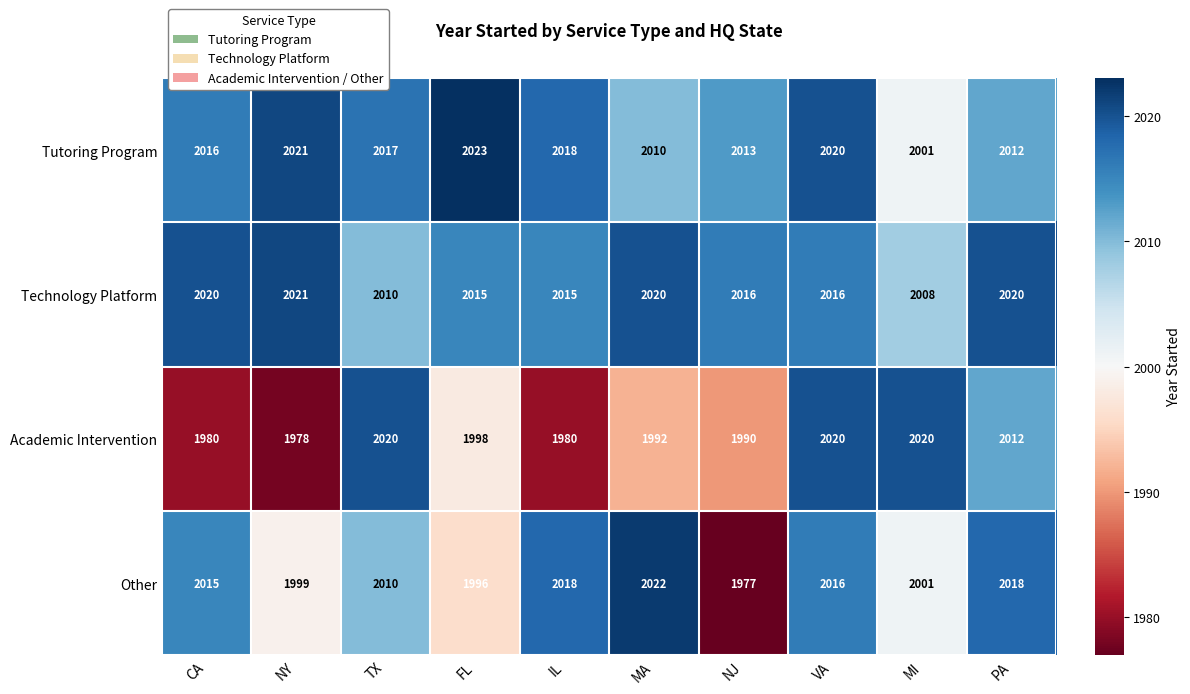

What is the average value of the Tutoring Program series?

2015